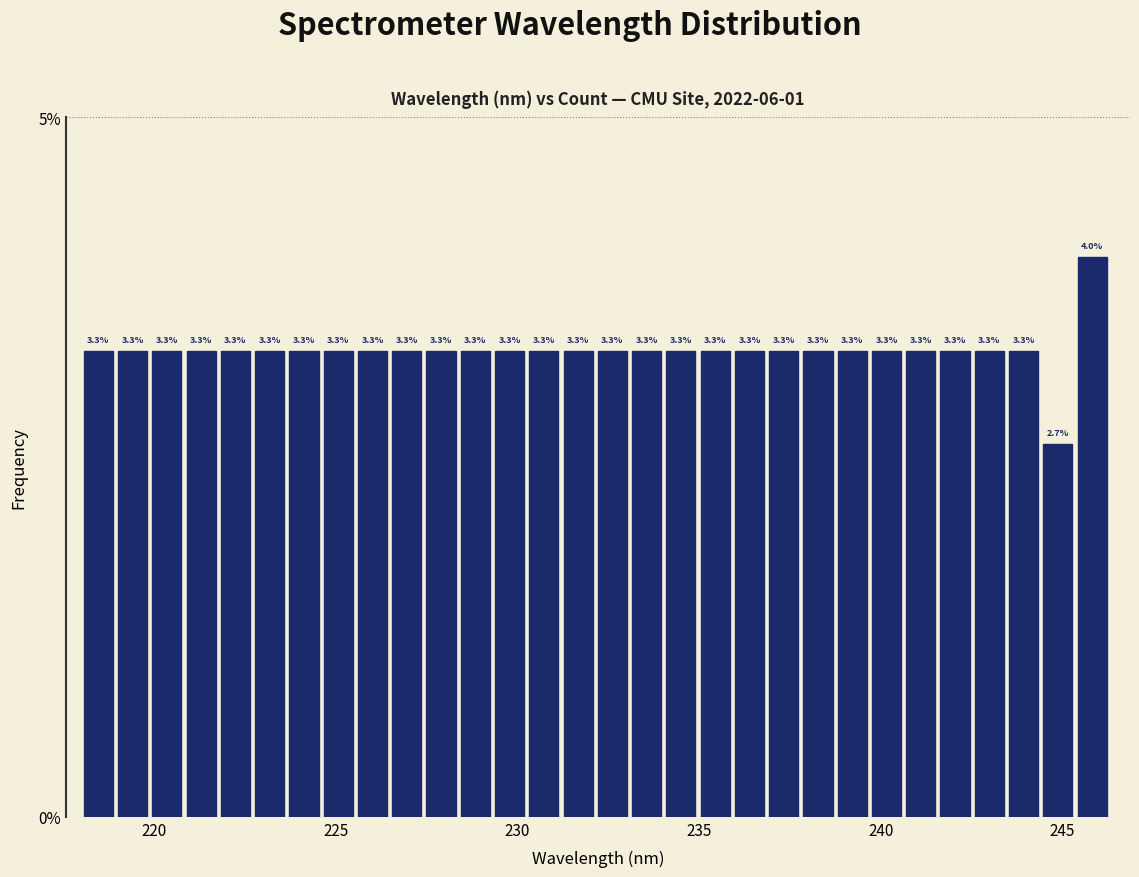

Around what value on the x-axis is the tallest bar? Give the approximate position of its centre, as read against the axis.

246.0